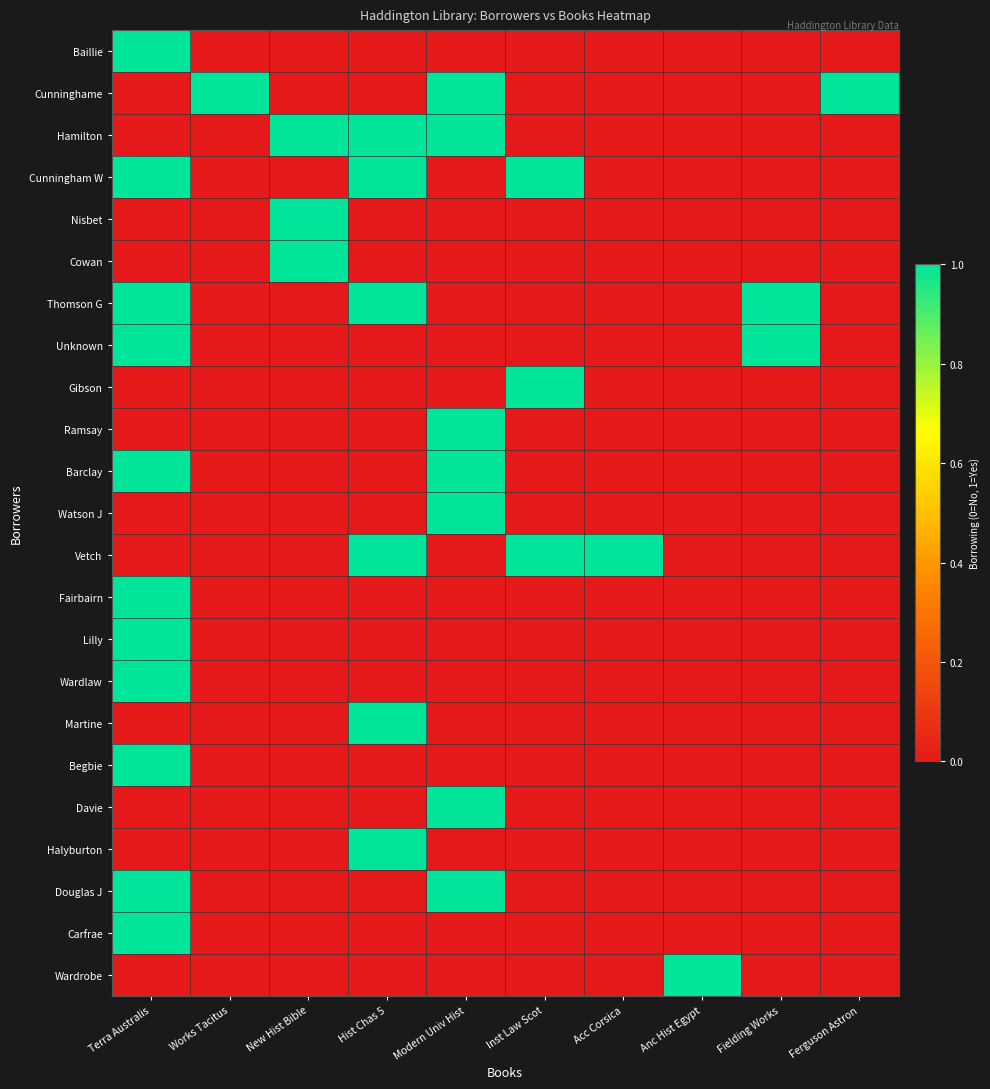

Reading left to right, transcribe all the data shown in this chart.

Baillie: Terra Australis=1	Works Tacitus=0	New Hist Bible=0	Hist Chas 5=0	Modern Univ Hist=0	Inst Law Scot=0	Acc Corsica=0	Anc Hist Egypt=0	Fielding Works=0	Ferguson Astron=0
Cunninghame: Terra Australis=0	Works Tacitus=1	New Hist Bible=0	Hist Chas 5=0	Modern Univ Hist=1	Inst Law Scot=0	Acc Corsica=0	Anc Hist Egypt=0	Fielding Works=0	Ferguson Astron=1
Hamilton: Terra Australis=0	Works Tacitus=0	New Hist Bible=1	Hist Chas 5=1	Modern Univ Hist=1	Inst Law Scot=0	Acc Corsica=0	Anc Hist Egypt=0	Fielding Works=0	Ferguson Astron=0
Cunningham W: Terra Australis=1	Works Tacitus=0	New Hist Bible=0	Hist Chas 5=1	Modern Univ Hist=0	Inst Law Scot=1	Acc Corsica=0	Anc Hist Egypt=0	Fielding Works=0	Ferguson Astron=0
Nisbet: Terra Australis=0	Works Tacitus=0	New Hist Bible=1	Hist Chas 5=0	Modern Univ Hist=0	Inst Law Scot=0	Acc Corsica=0	Anc Hist Egypt=0	Fielding Works=0	Ferguson Astron=0
Cowan: Terra Australis=0	Works Tacitus=0	New Hist Bible=1	Hist Chas 5=0	Modern Univ Hist=0	Inst Law Scot=0	Acc Corsica=0	Anc Hist Egypt=0	Fielding Works=0	Ferguson Astron=0
Thomson G: Terra Australis=1	Works Tacitus=0	New Hist Bible=0	Hist Chas 5=1	Modern Univ Hist=0	Inst Law Scot=0	Acc Corsica=0	Anc Hist Egypt=0	Fielding Works=1	Ferguson Astron=0
Unknown: Terra Australis=1	Works Tacitus=0	New Hist Bible=0	Hist Chas 5=0	Modern Univ Hist=0	Inst Law Scot=0	Acc Corsica=0	Anc Hist Egypt=0	Fielding Works=1	Ferguson Astron=0
Gibson: Terra Australis=0	Works Tacitus=0	New Hist Bible=0	Hist Chas 5=0	Modern Univ Hist=0	Inst Law Scot=1	Acc Corsica=0	Anc Hist Egypt=0	Fielding Works=0	Ferguson Astron=0
Ramsay: Terra Australis=0	Works Tacitus=0	New Hist Bible=0	Hist Chas 5=0	Modern Univ Hist=1	Inst Law Scot=0	Acc Corsica=0	Anc Hist Egypt=0	Fielding Works=0	Ferguson Astron=0
Barclay: Terra Australis=1	Works Tacitus=0	New Hist Bible=0	Hist Chas 5=0	Modern Univ Hist=1	Inst Law Scot=0	Acc Corsica=0	Anc Hist Egypt=0	Fielding Works=0	Ferguson Astron=0
Watson J: Terra Australis=0	Works Tacitus=0	New Hist Bible=0	Hist Chas 5=0	Modern Univ Hist=1	Inst Law Scot=0	Acc Corsica=0	Anc Hist Egypt=0	Fielding Works=0	Ferguson Astron=0
Vetch: Terra Australis=0	Works Tacitus=0	New Hist Bible=0	Hist Chas 5=1	Modern Univ Hist=0	Inst Law Scot=1	Acc Corsica=1	Anc Hist Egypt=0	Fielding Works=0	Ferguson Astron=0
Fairbairn: Terra Australis=1	Works Tacitus=0	New Hist Bible=0	Hist Chas 5=0	Modern Univ Hist=0	Inst Law Scot=0	Acc Corsica=0	Anc Hist Egypt=0	Fielding Works=0	Ferguson Astron=0
Lilly: Terra Australis=1	Works Tacitus=0	New Hist Bible=0	Hist Chas 5=0	Modern Univ Hist=0	Inst Law Scot=0	Acc Corsica=0	Anc Hist Egypt=0	Fielding Works=0	Ferguson Astron=0
Wardlaw: Terra Australis=1	Works Tacitus=0	New Hist Bible=0	Hist Chas 5=0	Modern Univ Hist=0	Inst Law Scot=0	Acc Corsica=0	Anc Hist Egypt=0	Fielding Works=0	Ferguson Astron=0
Martine: Terra Australis=0	Works Tacitus=0	New Hist Bible=0	Hist Chas 5=1	Modern Univ Hist=0	Inst Law Scot=0	Acc Corsica=0	Anc Hist Egypt=0	Fielding Works=0	Ferguson Astron=0
Begbie: Terra Australis=1	Works Tacitus=0	New Hist Bible=0	Hist Chas 5=0	Modern Univ Hist=0	Inst Law Scot=0	Acc Corsica=0	Anc Hist Egypt=0	Fielding Works=0	Ferguson Astron=0
Davie: Terra Australis=0	Works Tacitus=0	New Hist Bible=0	Hist Chas 5=0	Modern Univ Hist=1	Inst Law Scot=0	Acc Corsica=0	Anc Hist Egypt=0	Fielding Works=0	Ferguson Astron=0
Halyburton: Terra Australis=0	Works Tacitus=0	New Hist Bible=0	Hist Chas 5=1	Modern Univ Hist=0	Inst Law Scot=0	Acc Corsica=0	Anc Hist Egypt=0	Fielding Works=0	Ferguson Astron=0
Douglas J: Terra Australis=1	Works Tacitus=0	New Hist Bible=0	Hist Chas 5=0	Modern Univ Hist=1	Inst Law Scot=0	Acc Corsica=0	Anc Hist Egypt=0	Fielding Works=0	Ferguson Astron=0
Carfrae: Terra Australis=1	Works Tacitus=0	New Hist Bible=0	Hist Chas 5=0	Modern Univ Hist=0	Inst Law Scot=0	Acc Corsica=0	Anc Hist Egypt=0	Fielding Works=0	Ferguson Astron=0
Wardrobe: Terra Australis=0	Works Tacitus=0	New Hist Bible=0	Hist Chas 5=0	Modern Univ Hist=0	Inst Law Scot=0	Acc Corsica=0	Anc Hist Egypt=1	Fielding Works=0	Ferguson Astron=0